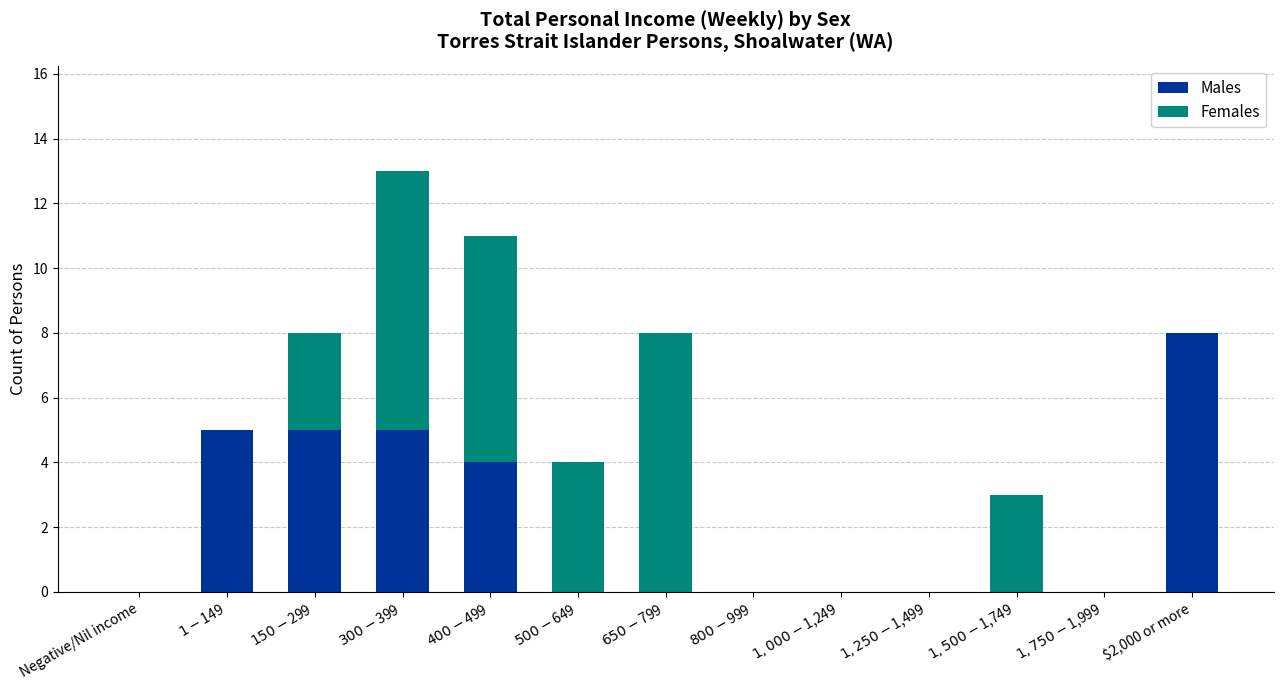

Are the bars grouped side by side (vs. stacked)?

No